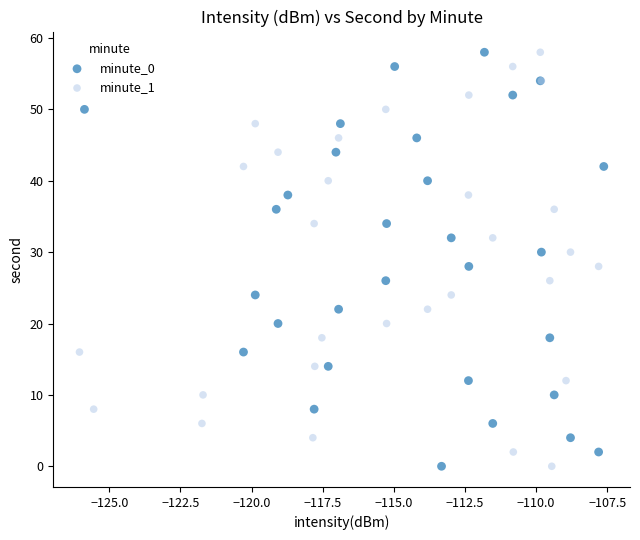

What are all the series names shown in the legend?

minute_0, minute_1